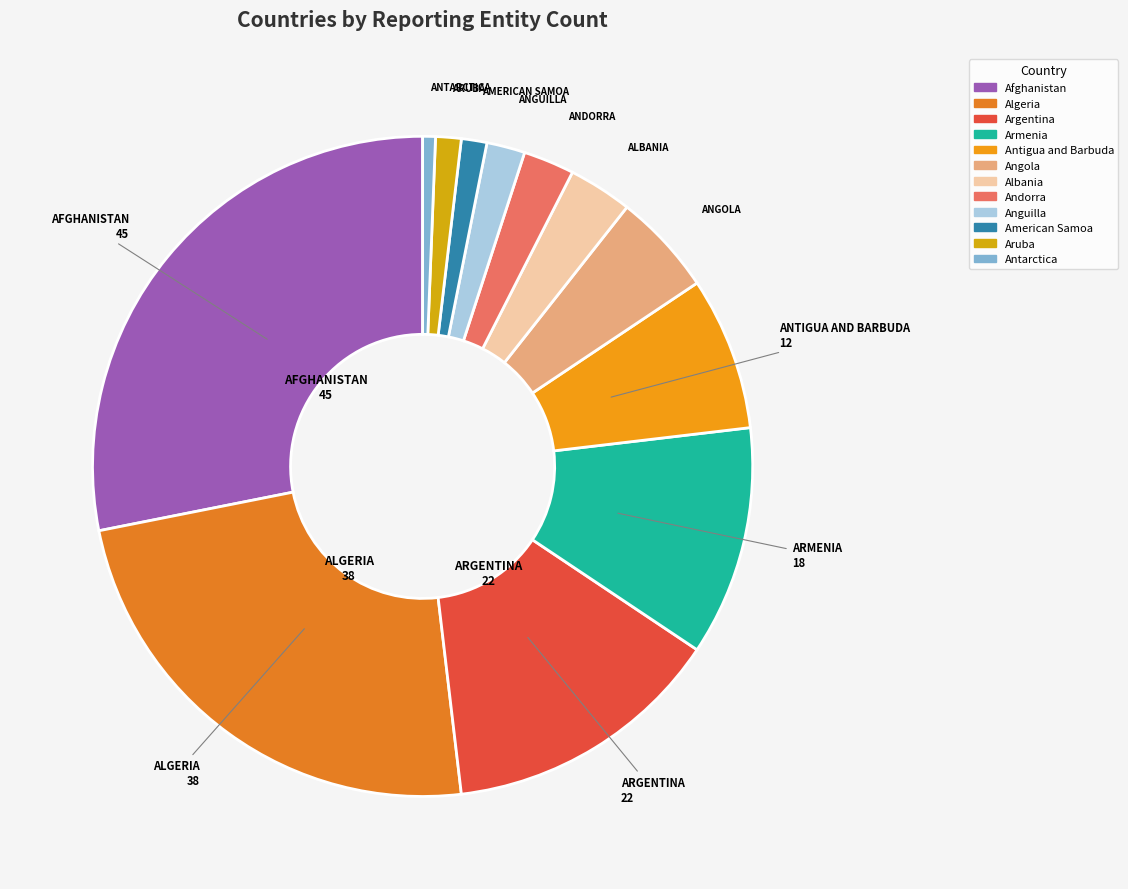

To the nearest percent, what is the average slice percentage?

8%